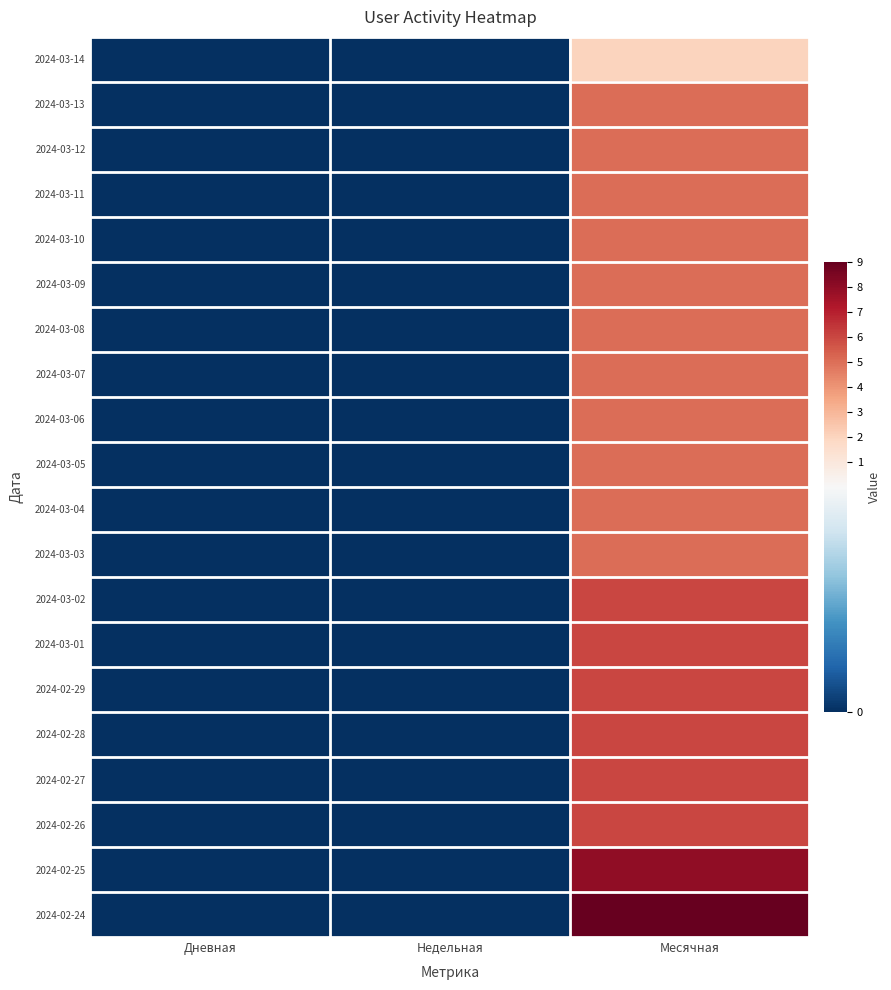

Rank the series by their maximum value, from lowest to highest.

2024-03-14, 2024-03-13, 2024-03-12, 2024-03-11, 2024-03-10, 2024-03-09, 2024-03-08, 2024-03-07, 2024-03-06, 2024-03-05, 2024-03-04, 2024-03-03, 2024-03-02, 2024-03-01, 2024-02-29, 2024-02-28, 2024-02-27, 2024-02-26, 2024-02-25, 2024-02-24